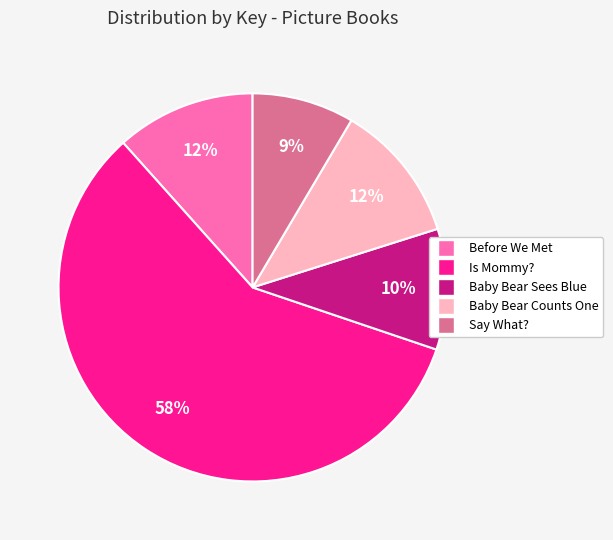

Which category has the biggest portion of the pie?

Is Mommy?